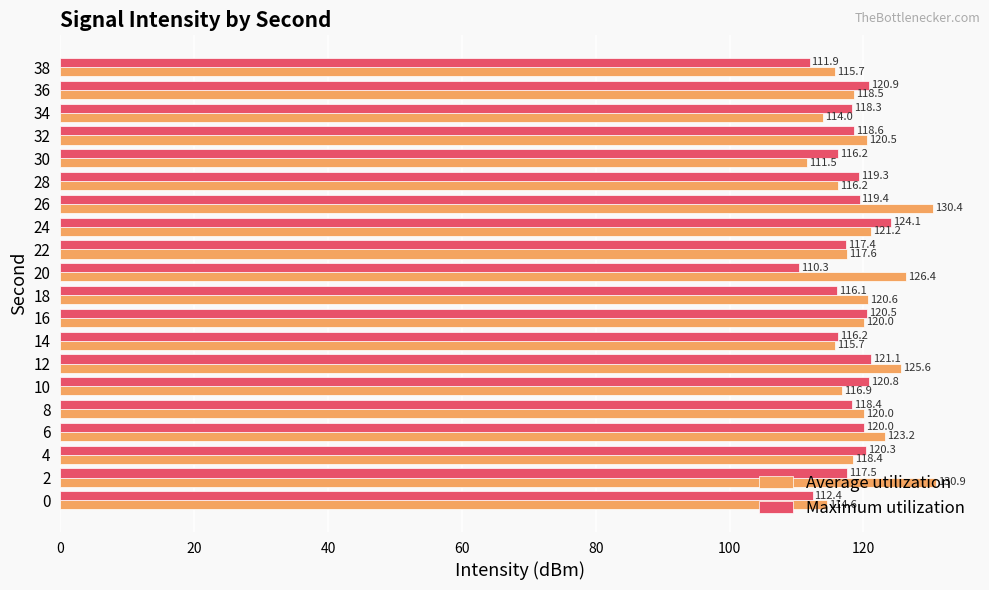

What is the average value of the Maximum utilization series?

118.0